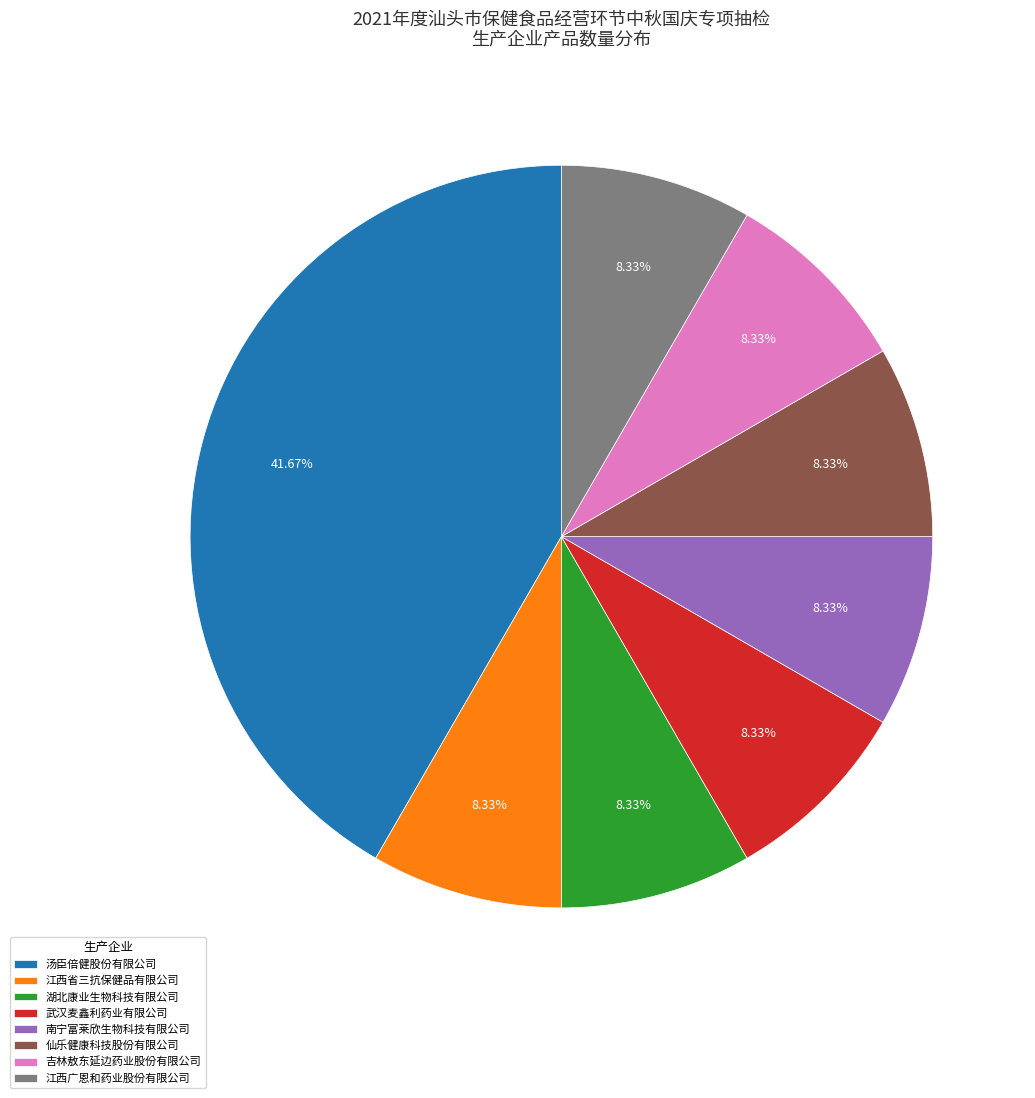

To the nearest percent, what portion does 汤臣倍健股份有限公司 represent?

42%